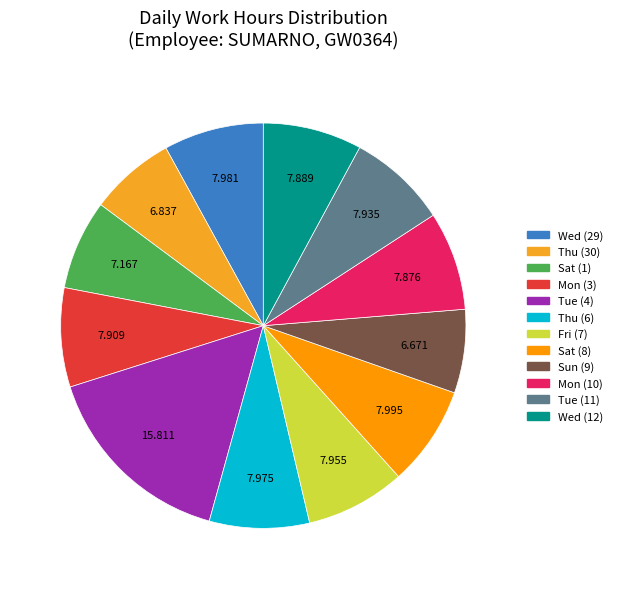

To the nearest percent, what is the difference between the largest and smallest slice percentages?

9%